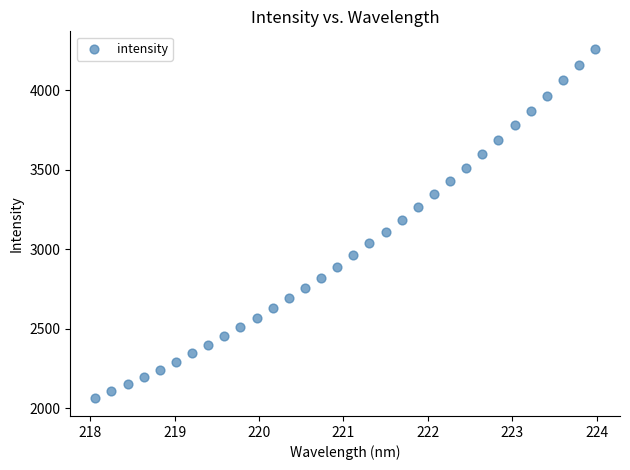

What is the range of X values (max minus min)?

5.9